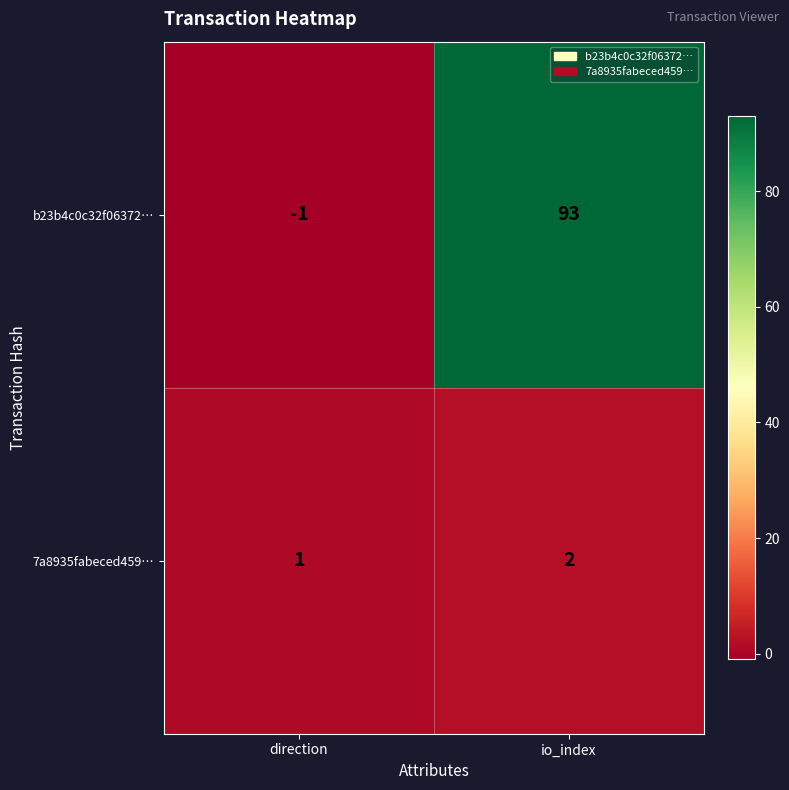

Rank the series by their maximum value, from lowest to highest.

7a8935fabeced459…, b23b4c0c32f06372…